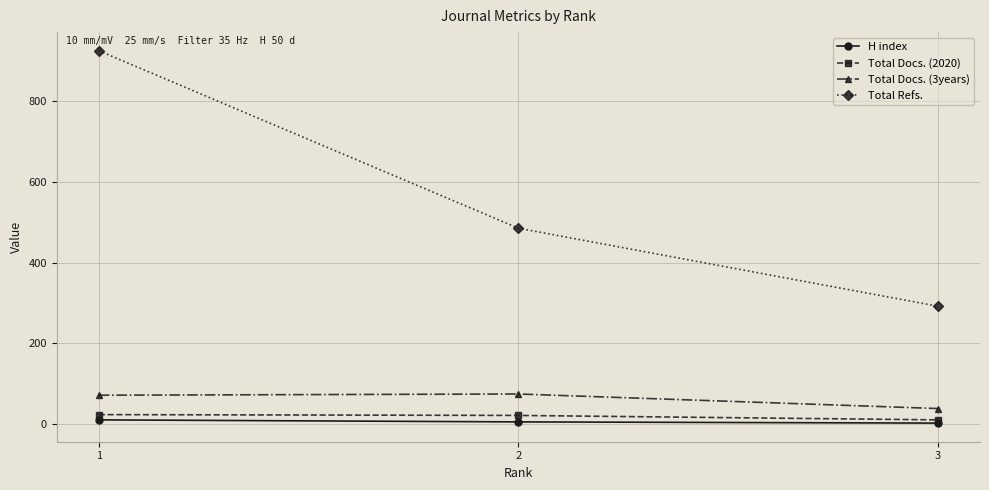

Is the value of Total Docs. (3years) at 2 greater than the value of Total Docs. (2020) at 2?

Yes